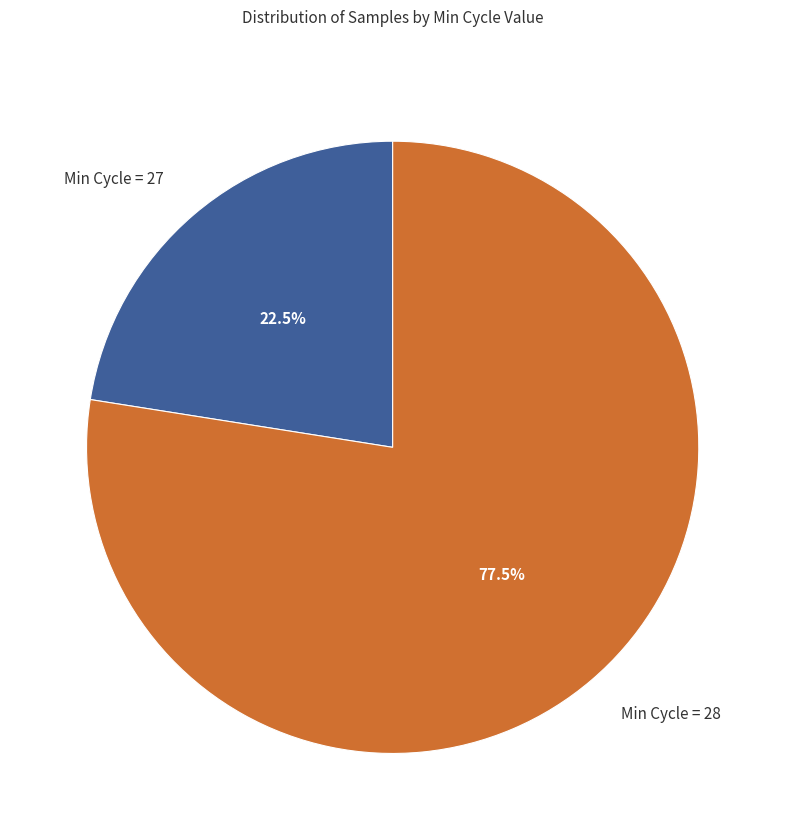

Which has a higher value, Min Cycle = 27 or Min Cycle = 28?

Min Cycle = 28